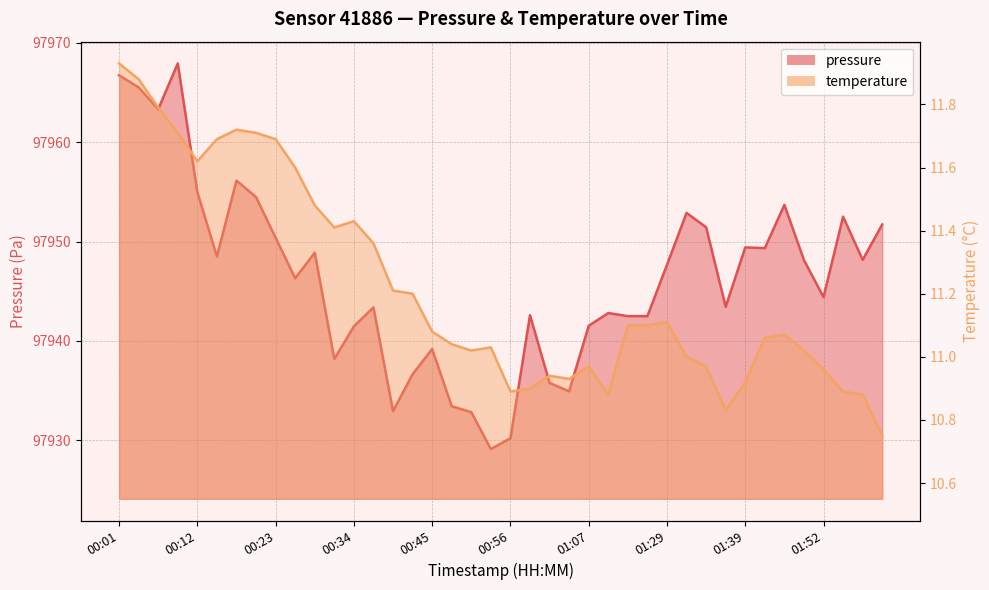

What is the greatest value displayed?

97967.9